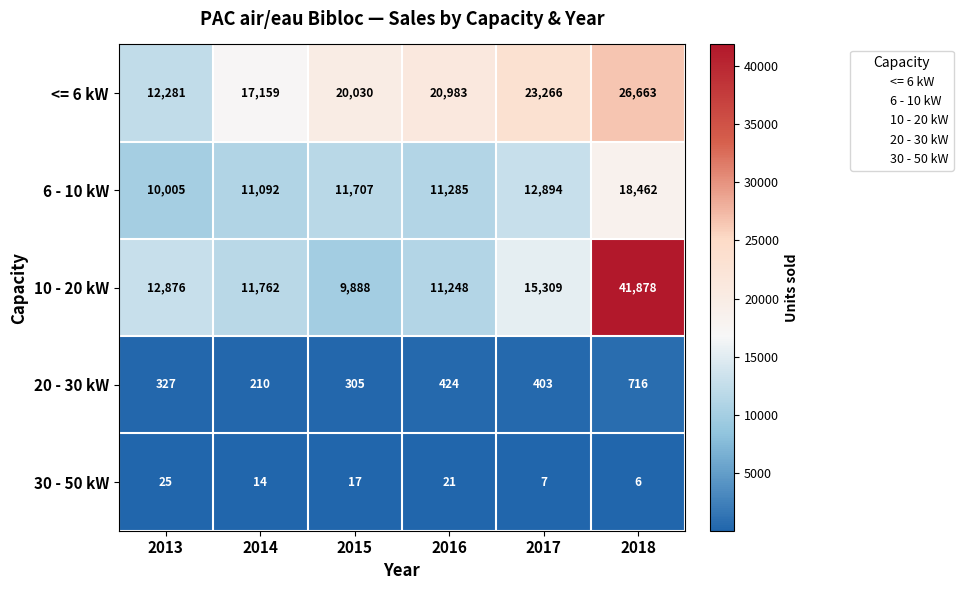

Which series changed the most between 2016 and 2018?

10 - 20 kW